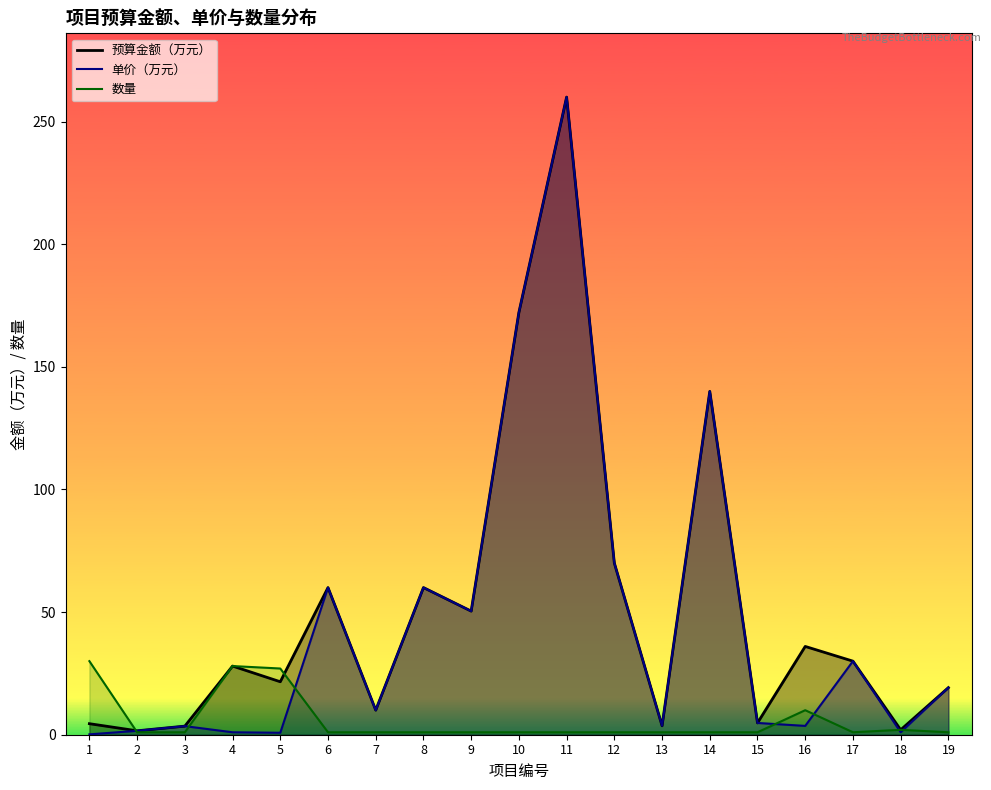

What is the minimum value for 预算金额（万元）?

1.6